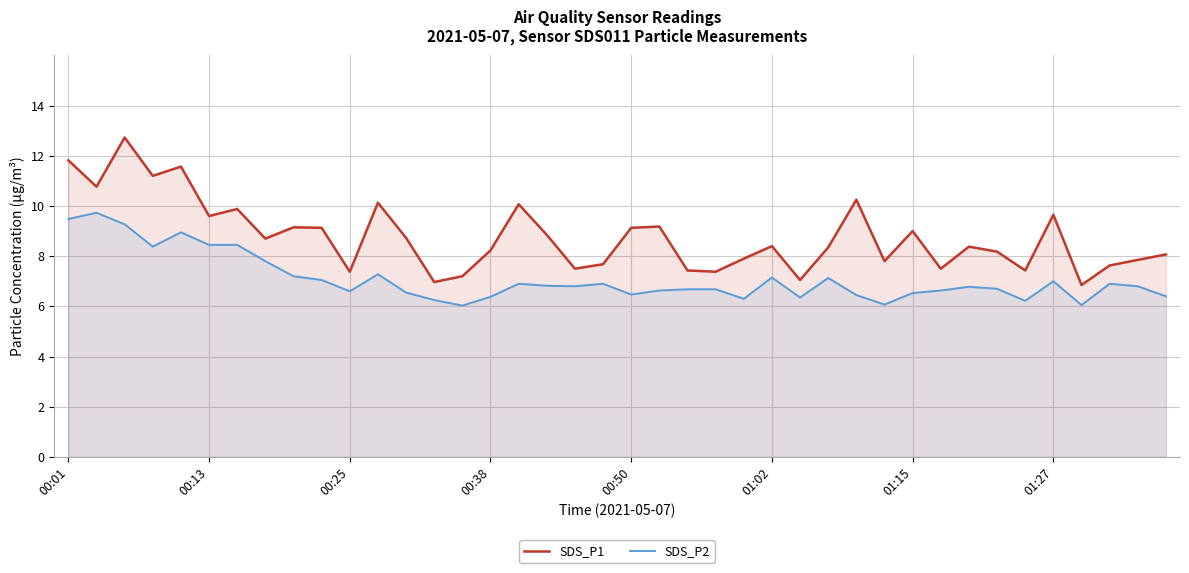

True or false: SDS_P1 and SDS_P2 cross at least once.

False